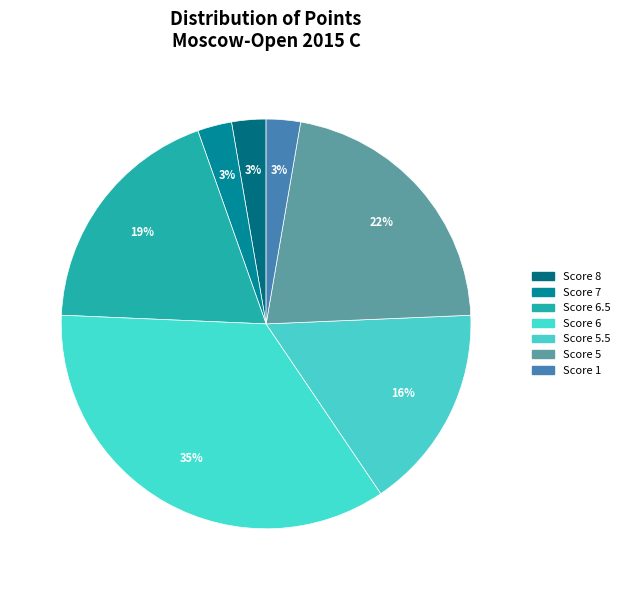

Is there a majority slice in this chart?

No